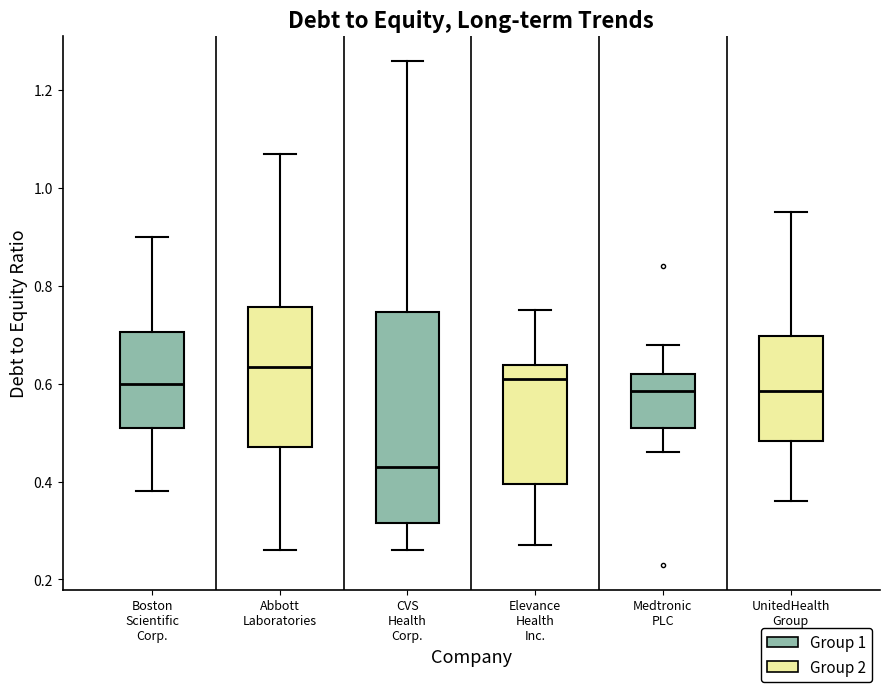

Which box's median line is the lowest?

CVS Health Corp.